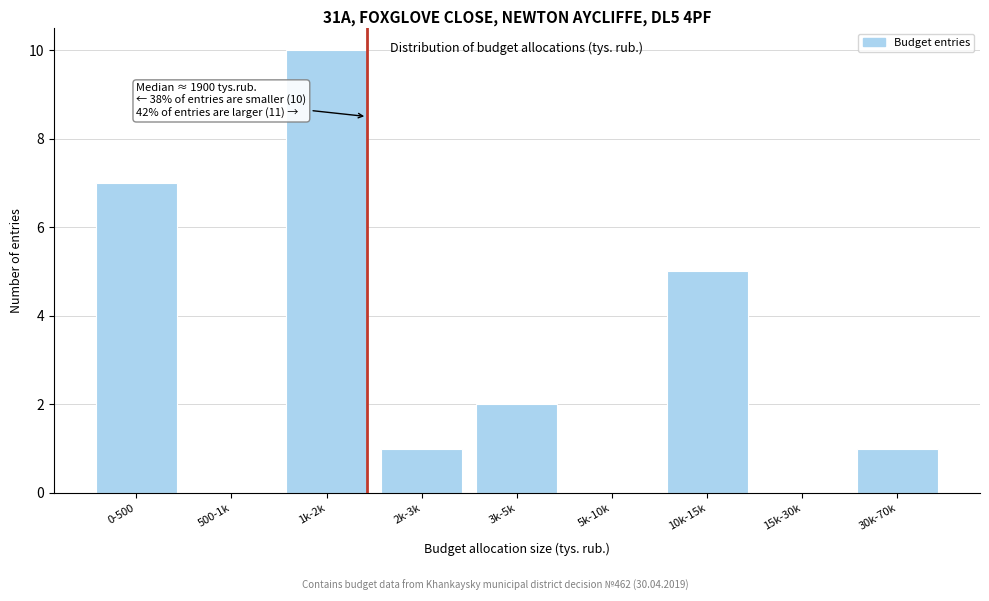

Reading left to right, list all the values displayed in this chart.

0-500=7	500-1k=0	1k-2k=10	2k-3k=1	3k-5k=2	5k-10k=0	10k-15k=5	15k-30k=0	30k-70k=1